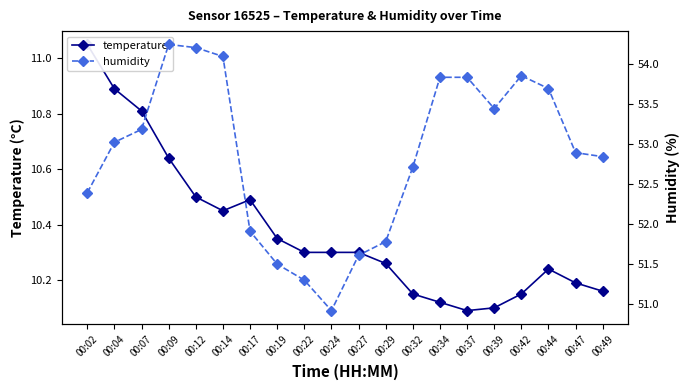

What is the maximum value for temperature?

11.1